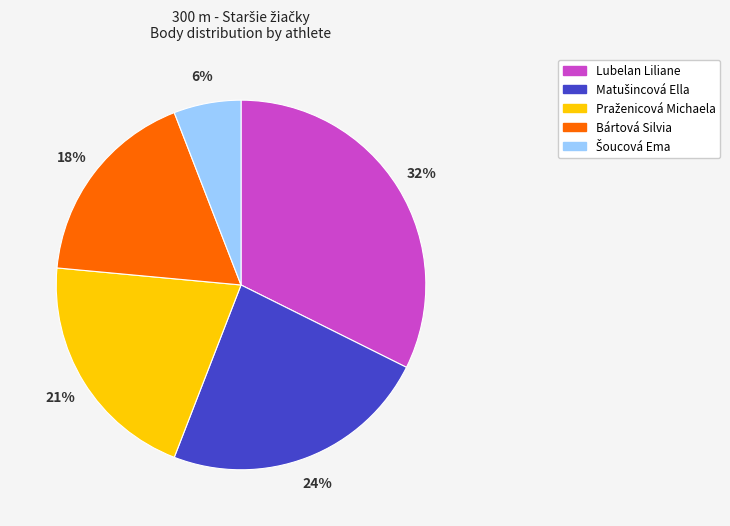

To the nearest percent, what portion does Lubelan Liliane represent?

32%